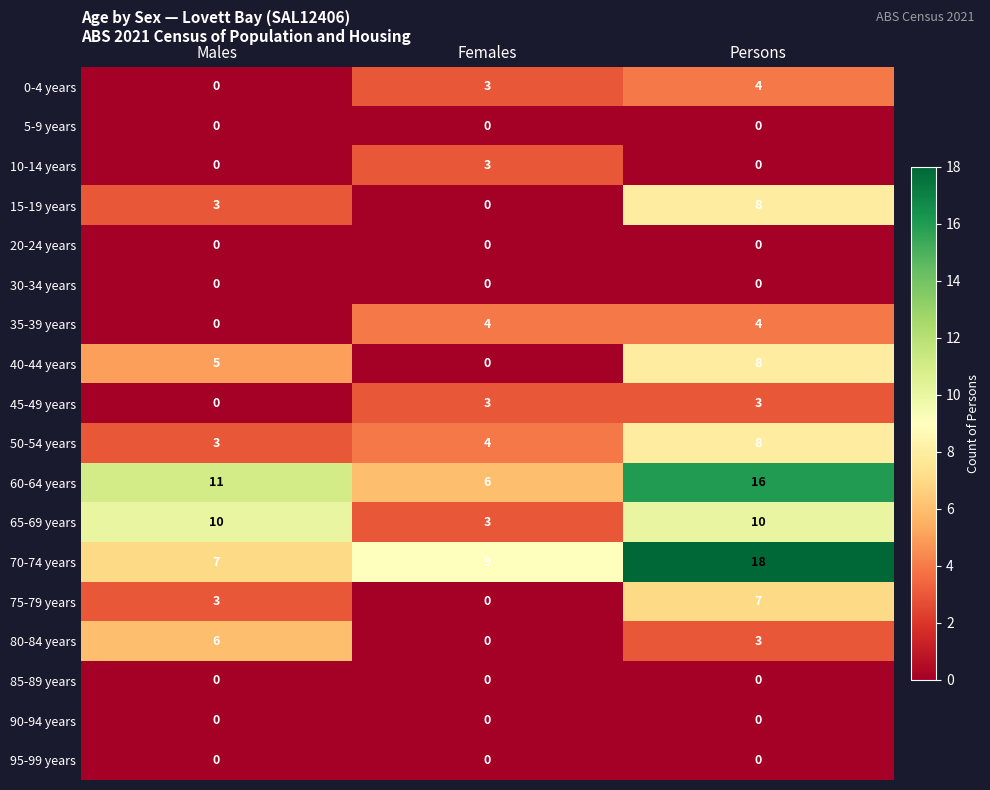

How many values in the 70-74 years series are below 9?

1